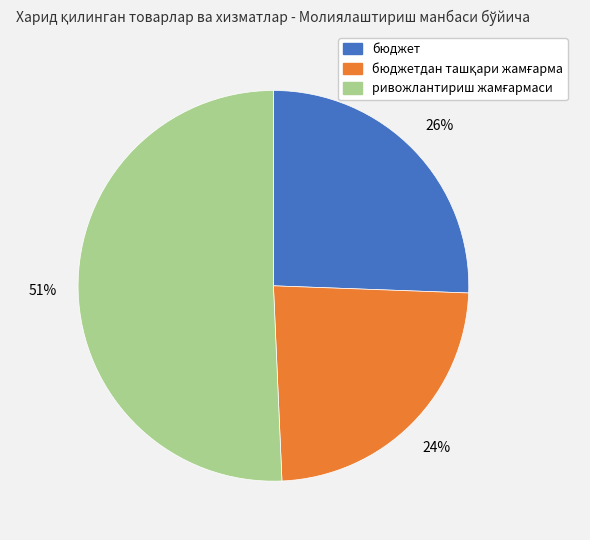

How many slices are in this pie chart?

3